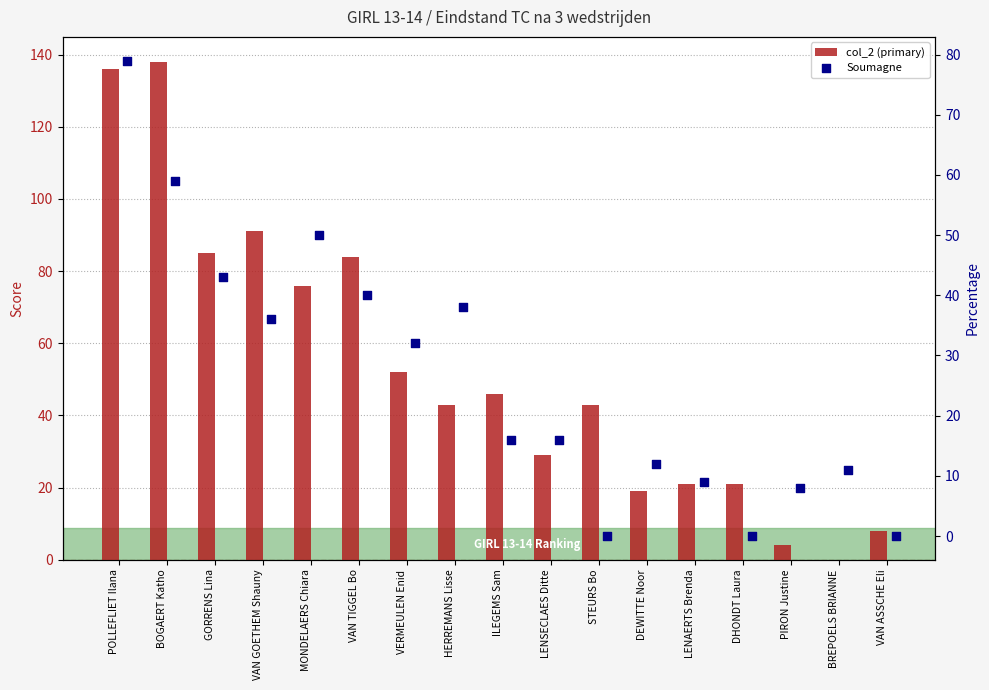

Which series contains the highest Y value?

col_2 (primary)